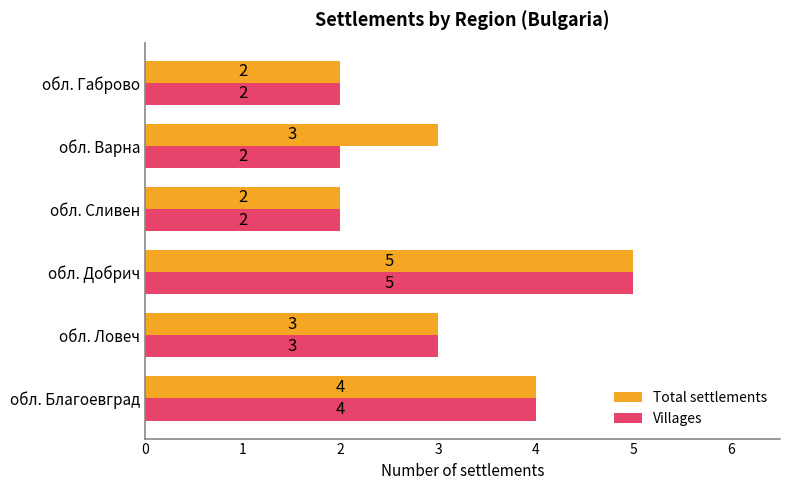

Rank the series by their average value, from highest to lowest.

Total settlements, Villages